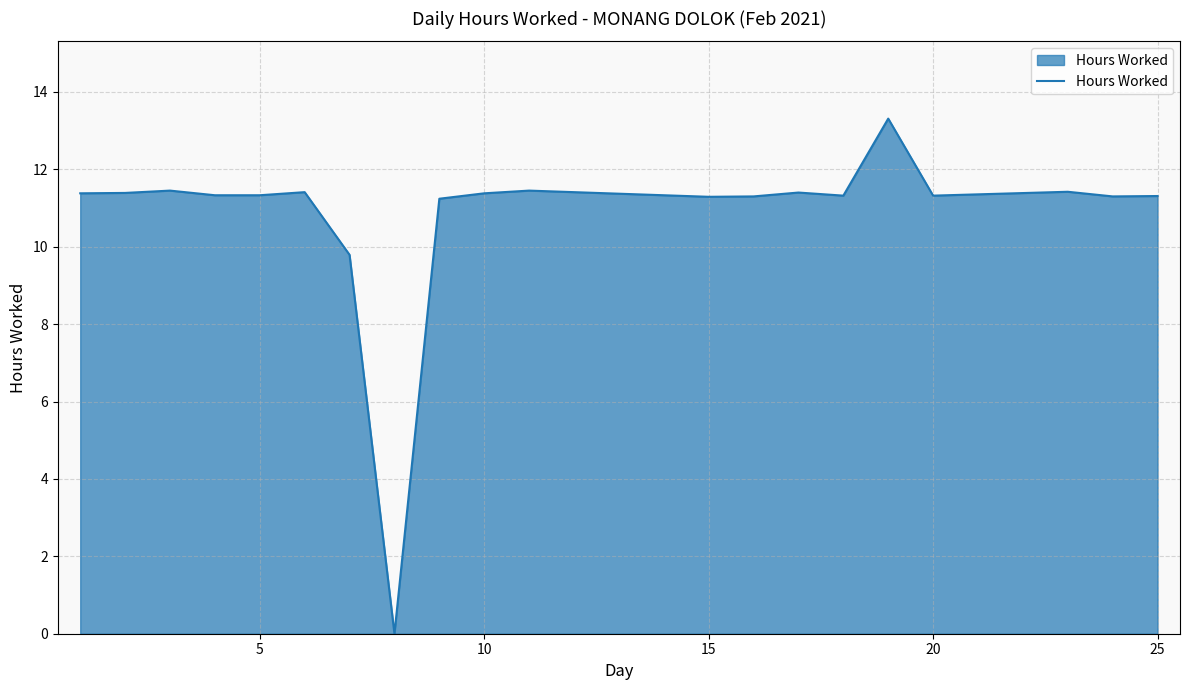

What is the greatest value displayed?

13.3